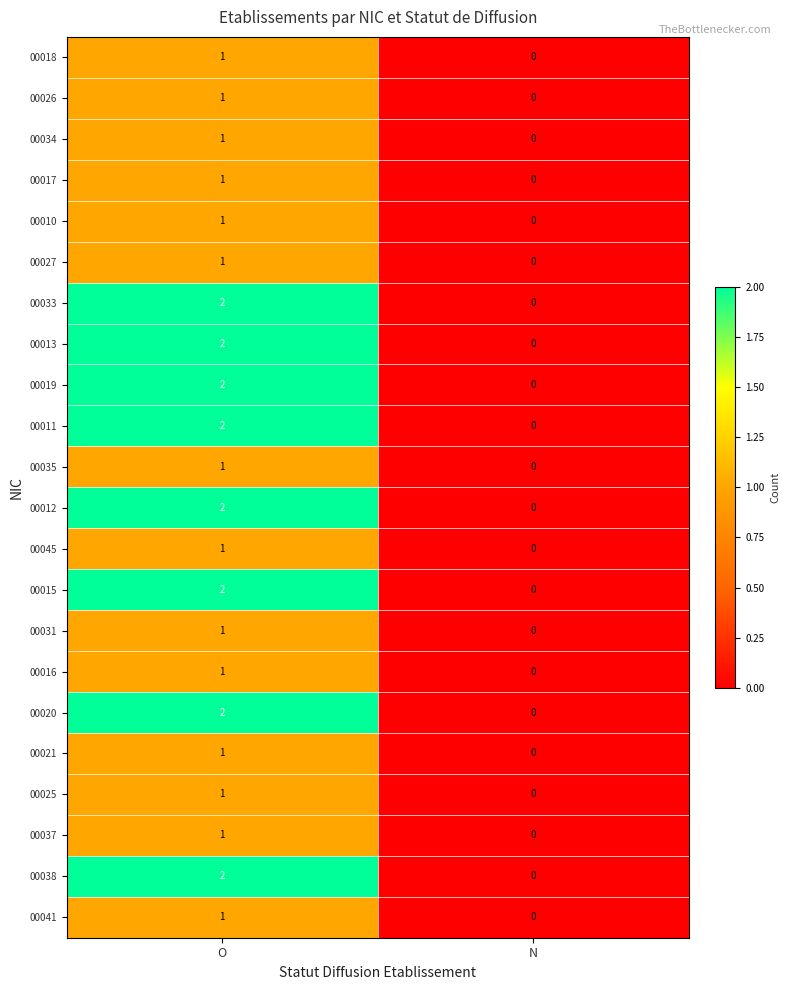

What is the total value across all series at O?

30